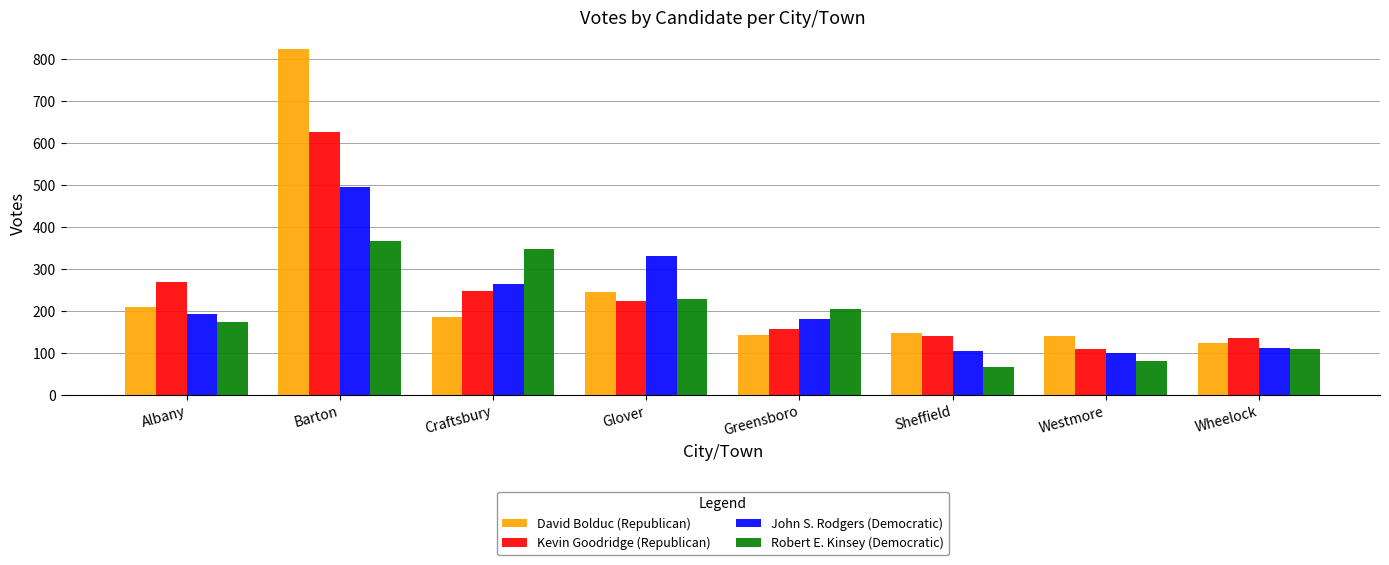

True or false: David Bolduc (Republican) has a value of 824 at Barton.

True